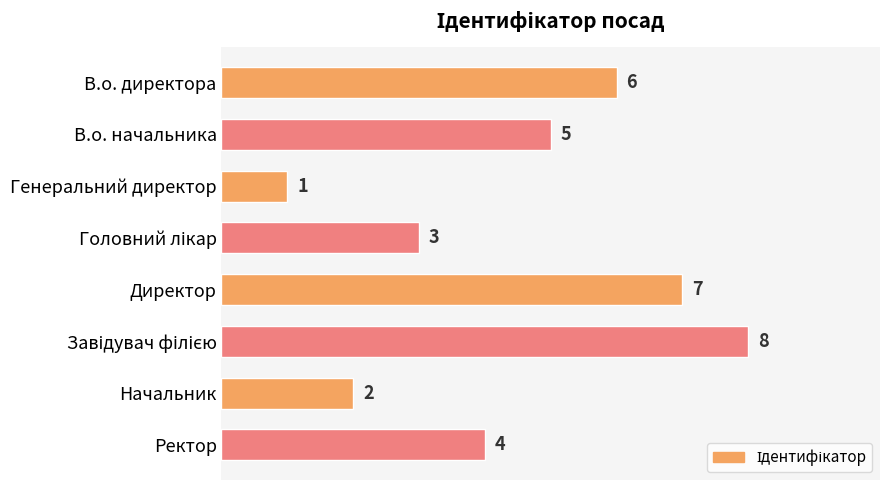

What is the change in value from В.о. директора to Директор?

+1